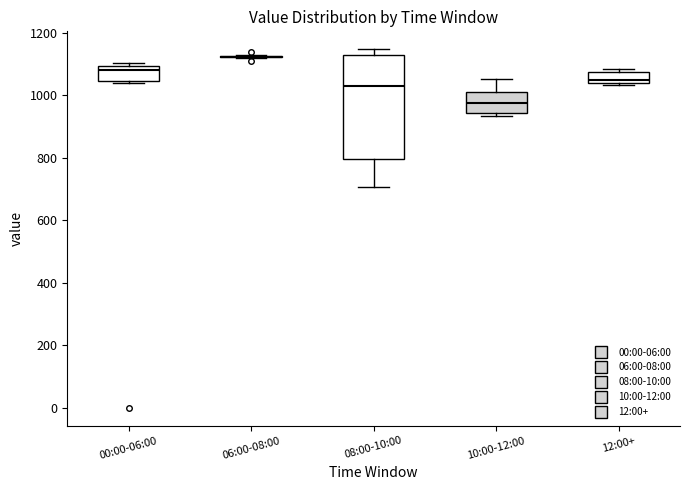

Reading left to right, read every box against the y-axis: the position of its median line, the range the box covers, and the ends of its whiskers. The values are not printed on the chart, so give them approximately, as read against the axis.

00:00-06:00: median 1080, box 1040 to 1100, whiskers 1040 to 1100 (just above the box's upper edge)
06:00-08:00: box collapsed to a line at 1120, whiskers 1120 to 1120
08:00-10:00: median 1020, box 800 to 1120, whiskers 700 to 1140
10:00-12:00: median 980, box 940 to 1020, whiskers 940 (just below the box's lower edge) to 1060
12:00+: median 1040 (just above the box's lower edge), box 1040 to 1080, whiskers 1040 to 1080 (just above the box's upper edge)